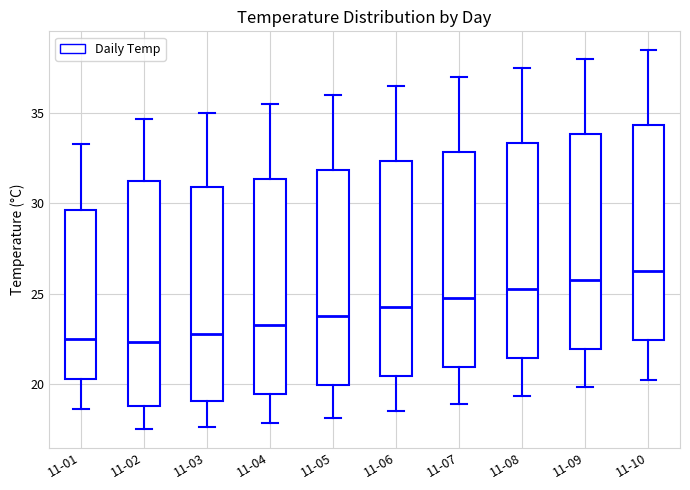

Which box's median line is the highest?

11-10